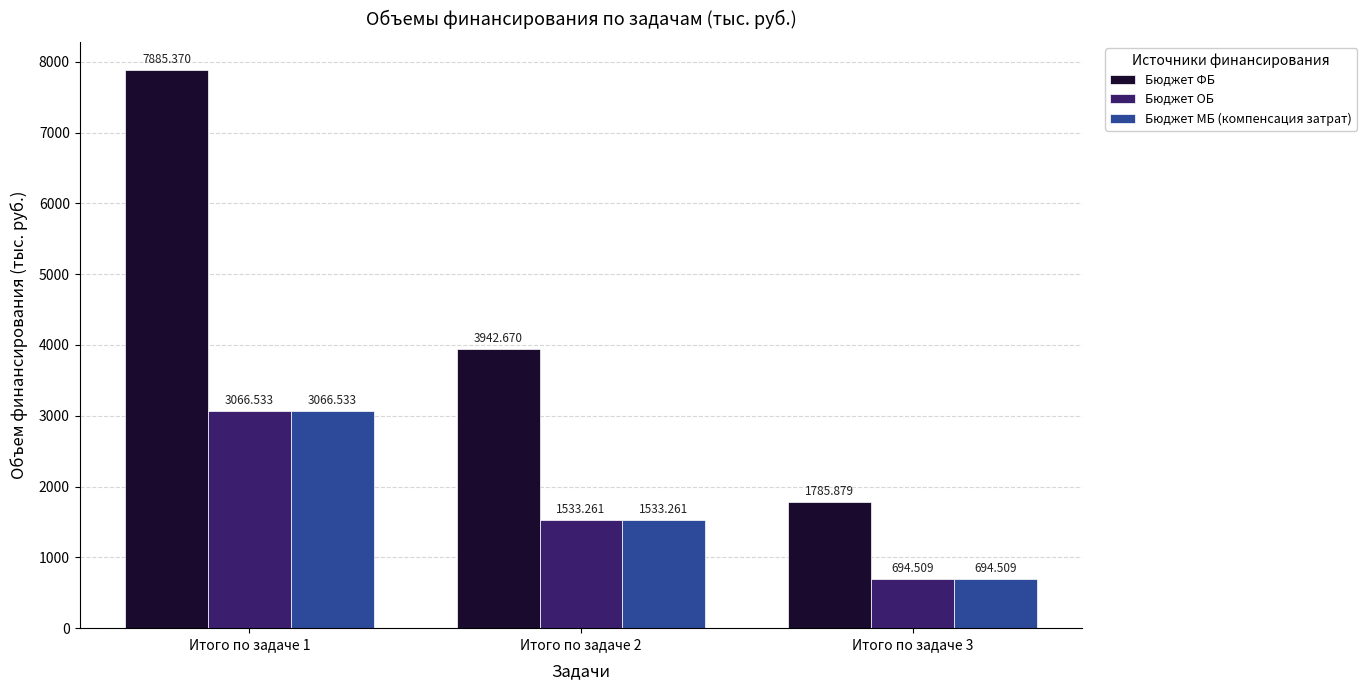

Reading left to right, extract all data points from this chart.

Бюджет ФБ: Итого по задаче 1=7885.4	Итого по задаче 2=3942.7	Итого по задаче 3=1785.9
Бюджет ОБ: Итого по задаче 1=3066.5	Итого по задаче 2=1533.3	Итого по задаче 3=694.5
Бюджет МБ (компенсация затрат): Итого по задаче 1=3066.5	Итого по задаче 2=1533.3	Итого по задаче 3=694.5